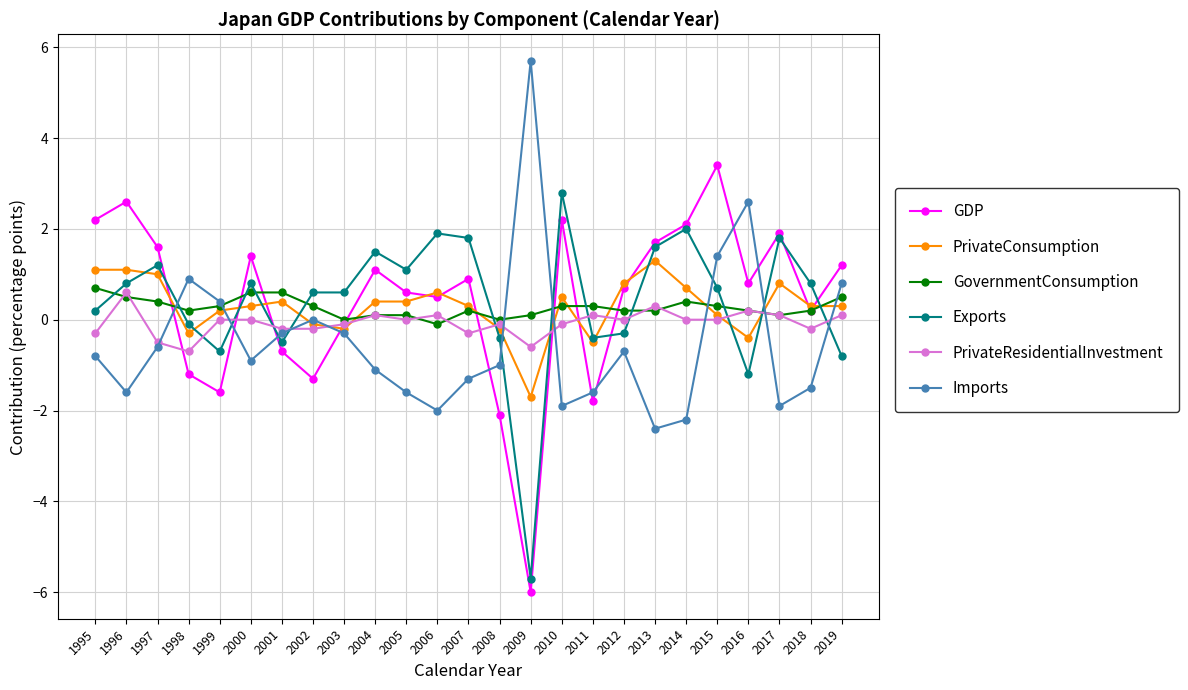

The value of PrivateConsumption at 2014 is 0.7. True or false?

True